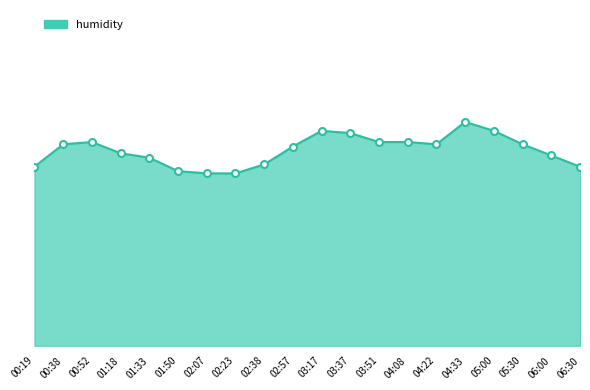

Does the chart have visible grid lines?

No